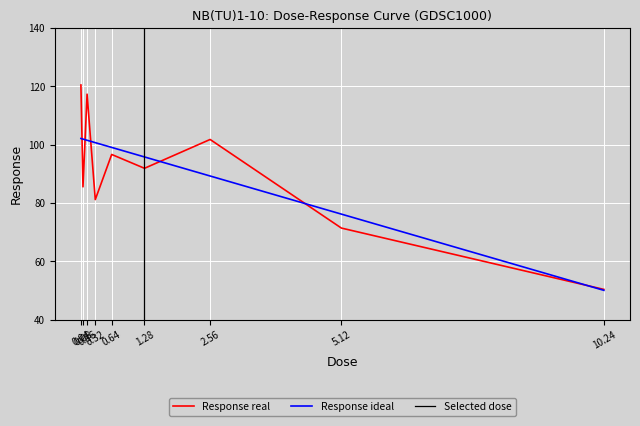

List the labels in order of value, smallest first.

10.24, 5.12, 0.32, 0.08, 1.28, 0.64, 2.56, 0.16, 0.04